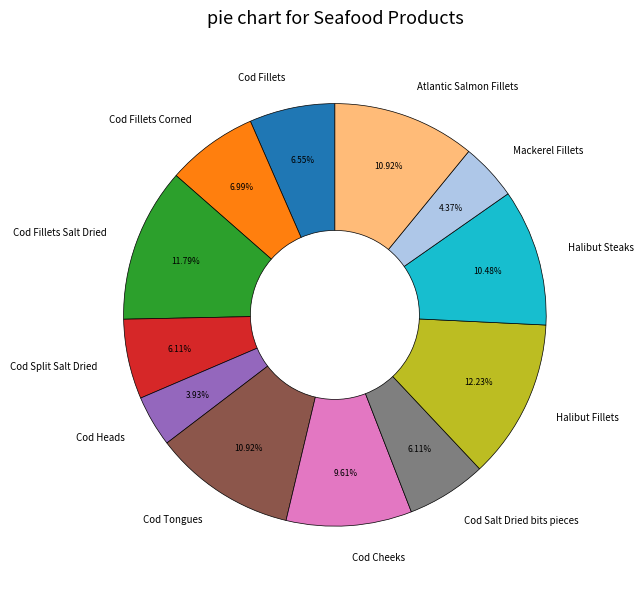

To the nearest percent, what percentage of the pie is Cod Split Salt Dried?

6%